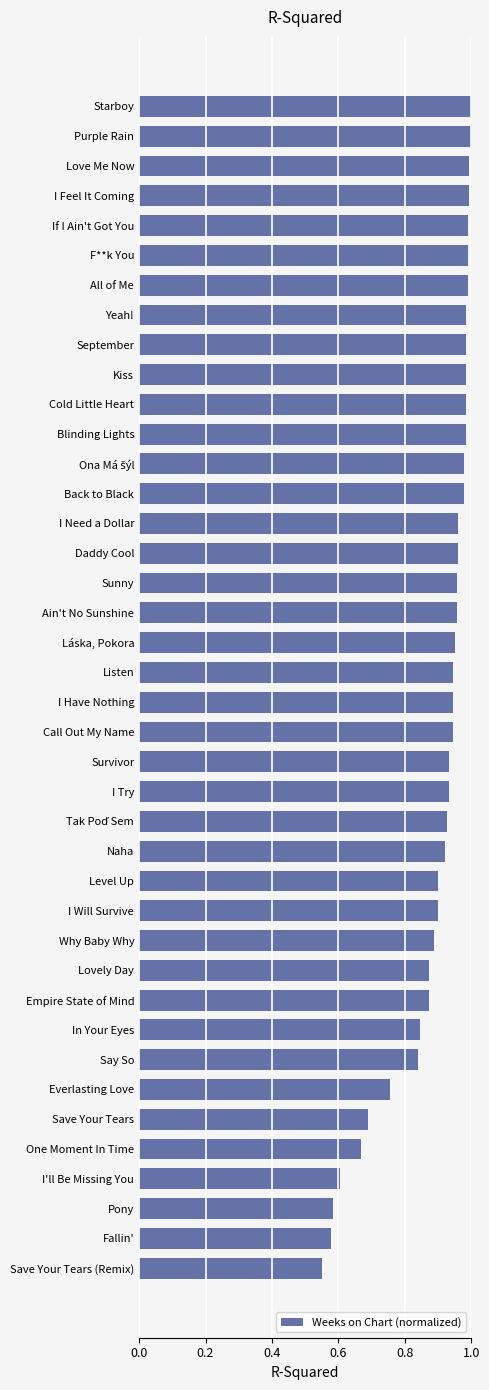

At which category does the chart reach its minimum across all series?

Save Your Tears (Remix)